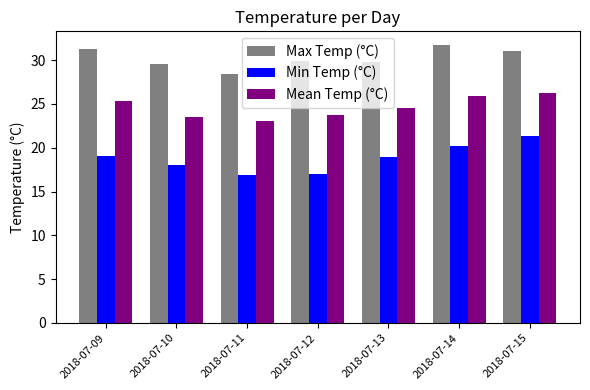

List the series in order of their overall mean, highest first.

Max Temp (°C), Mean Temp (°C), Min Temp (°C)